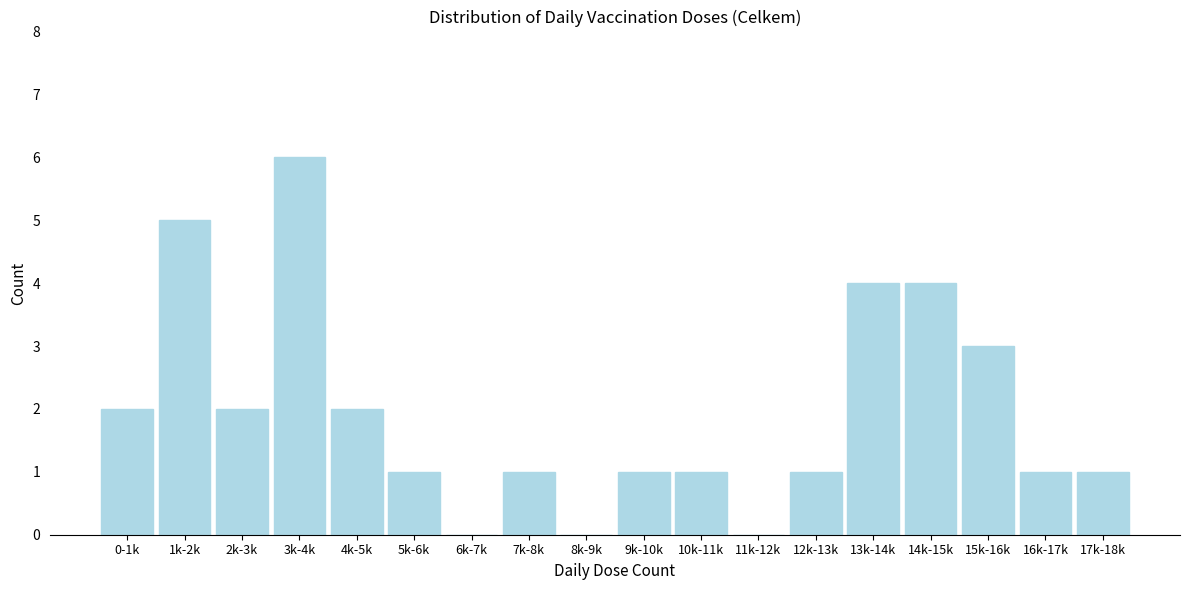

Reading left to right, extract all data points from this chart.

0-1k=2	1k-2k=5	2k-3k=2	3k-4k=6	4k-5k=2	5k-6k=1	6k-7k=0	7k-8k=1	8k-9k=0	9k-10k=1	10k-11k=1	11k-12k=0	12k-13k=1	13k-14k=4	14k-15k=4	15k-16k=3	16k-17k=1	17k-18k=1